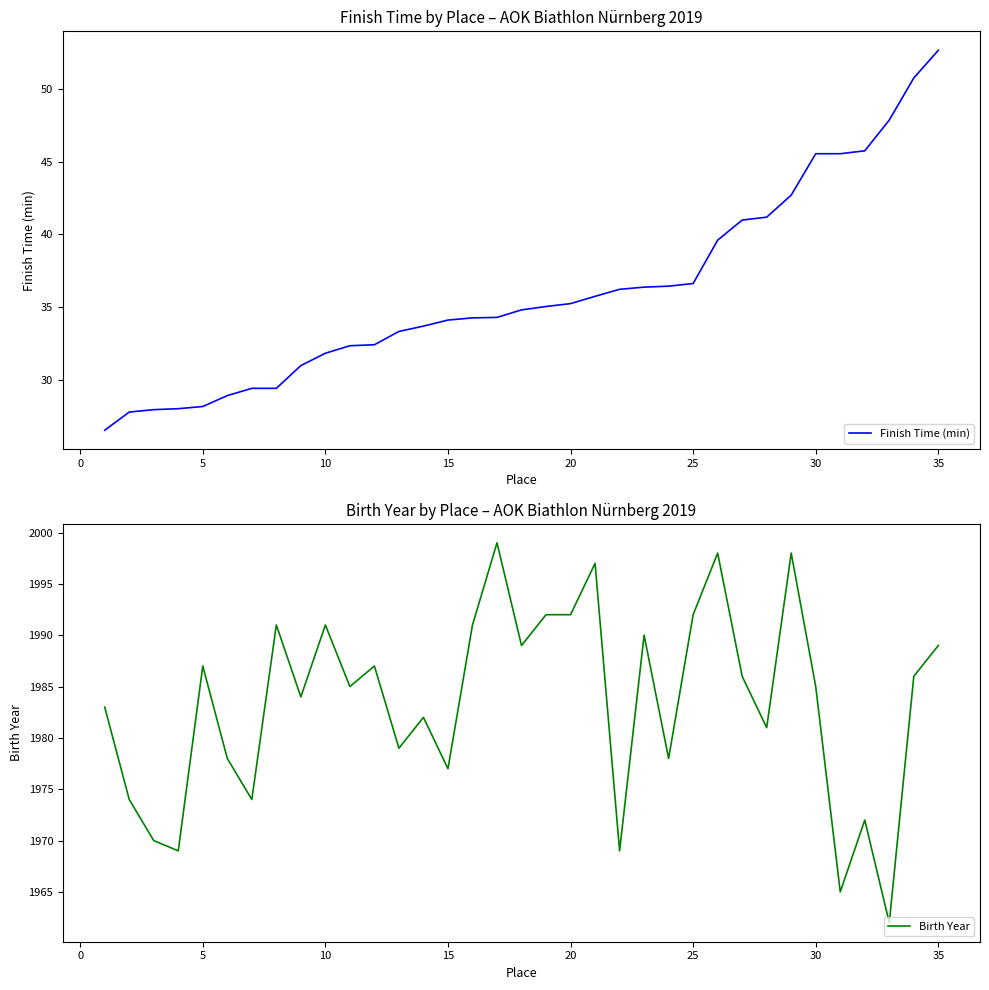

What is the difference between the maximum and minimum values in the Finish Time (min) series?

26.2